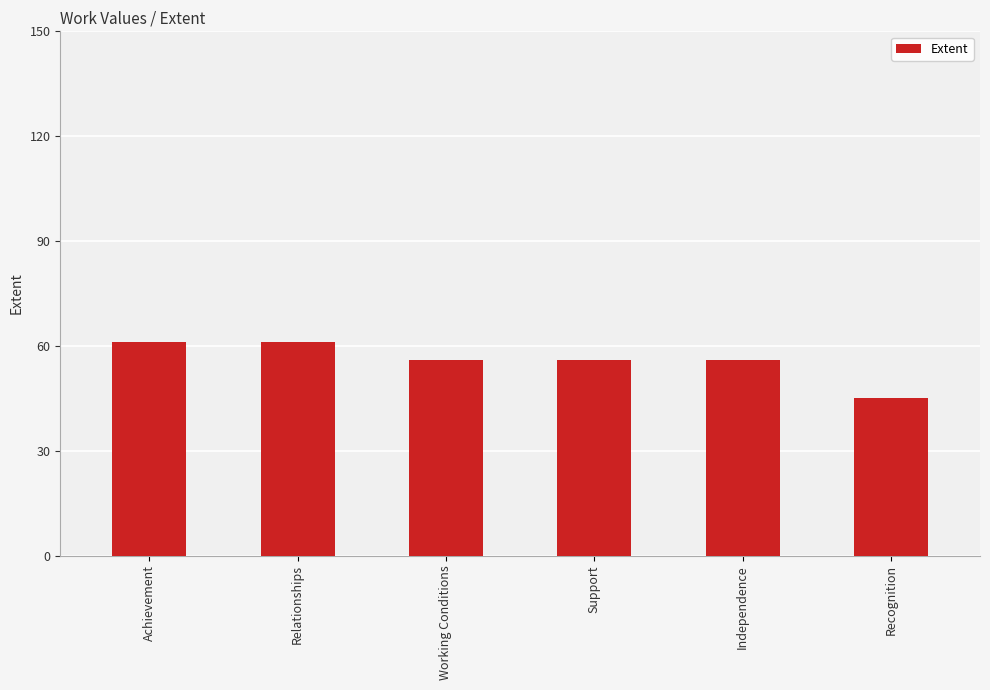

What is the change in value from Achievement to Recognition?

-16